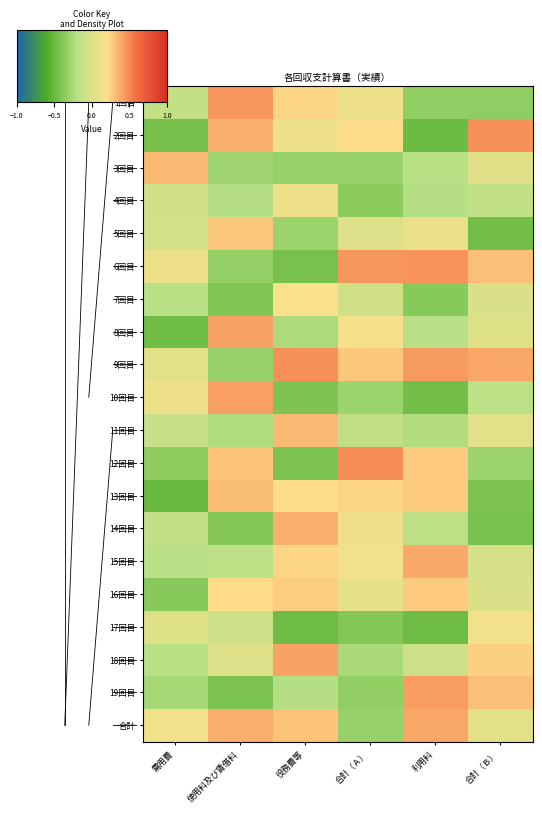

At how many categories does at least one series exceed 0?

6